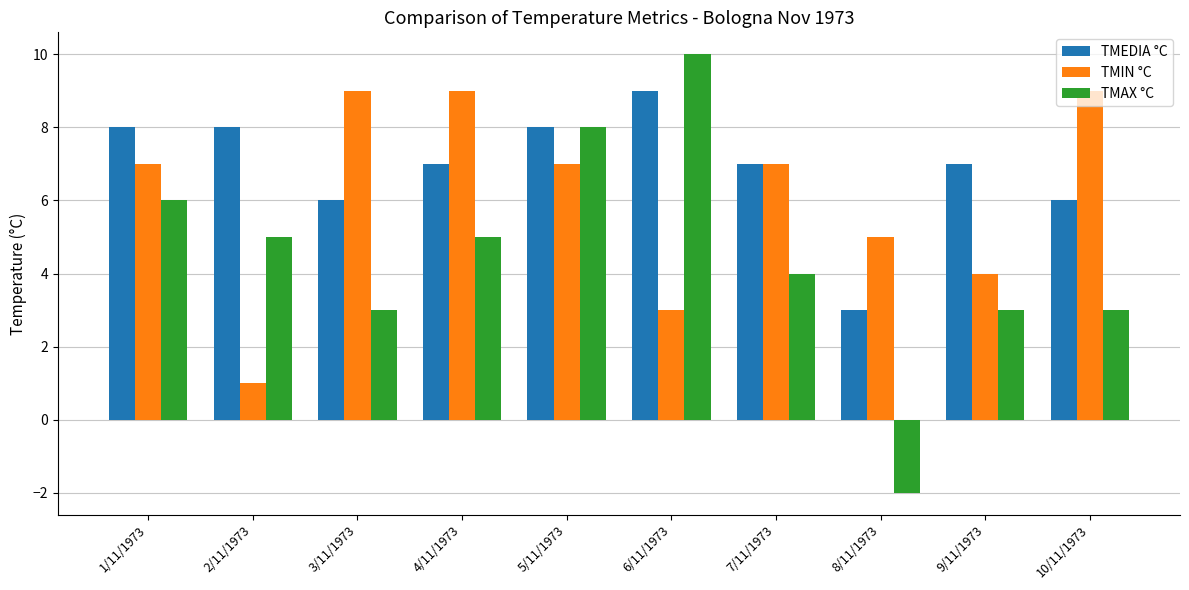

What is the value of the TMAX °C bar at the 5th from the left?

8